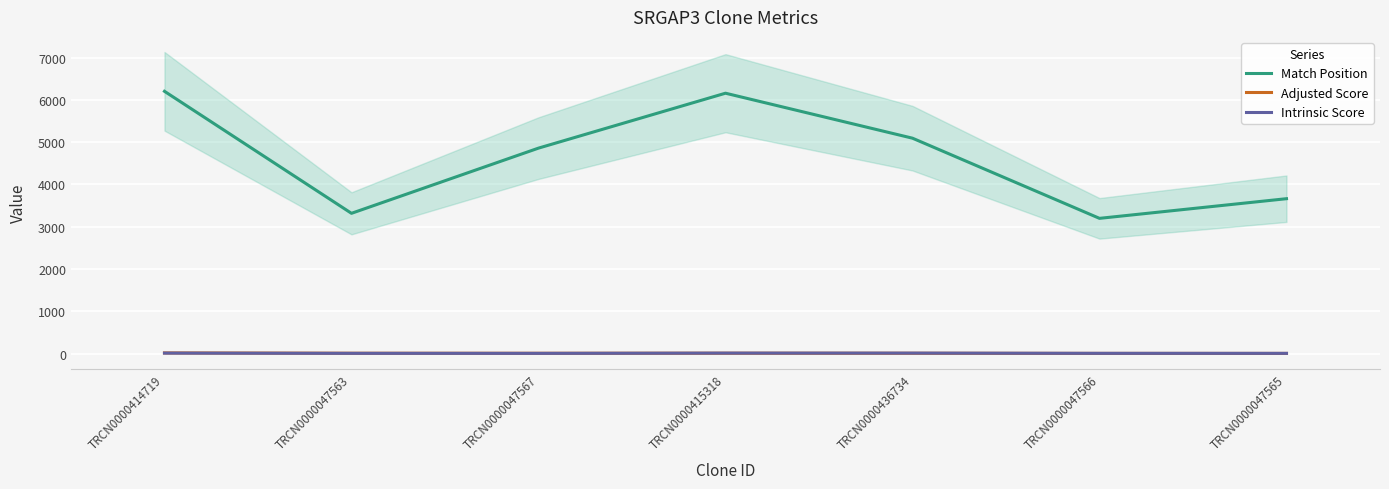

How many series are shown in this chart?

3